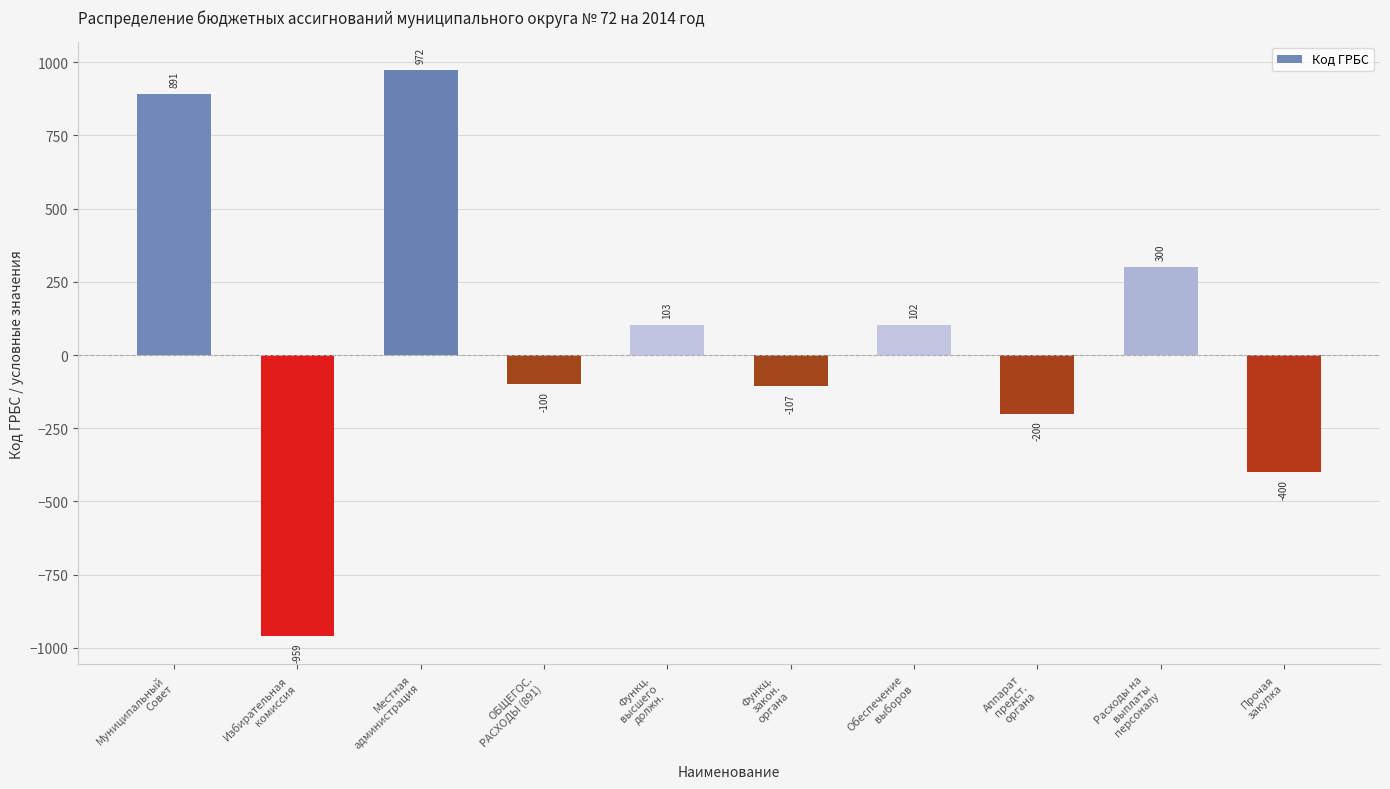

What is the value of the 1st bar from the left?

891